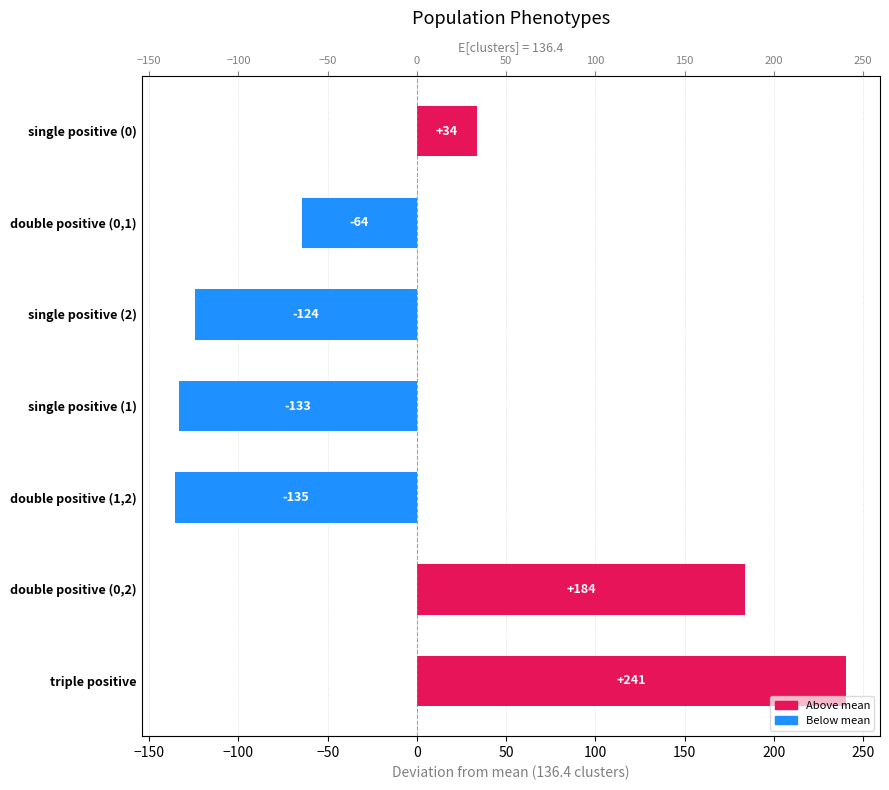

How many values are below -64?

4